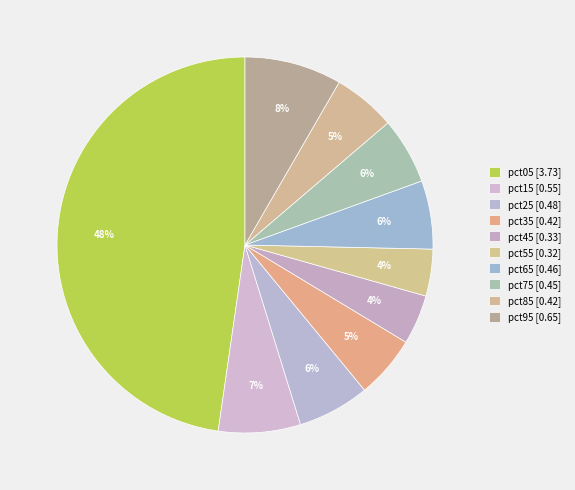

Count the number of slices in the pie.

10